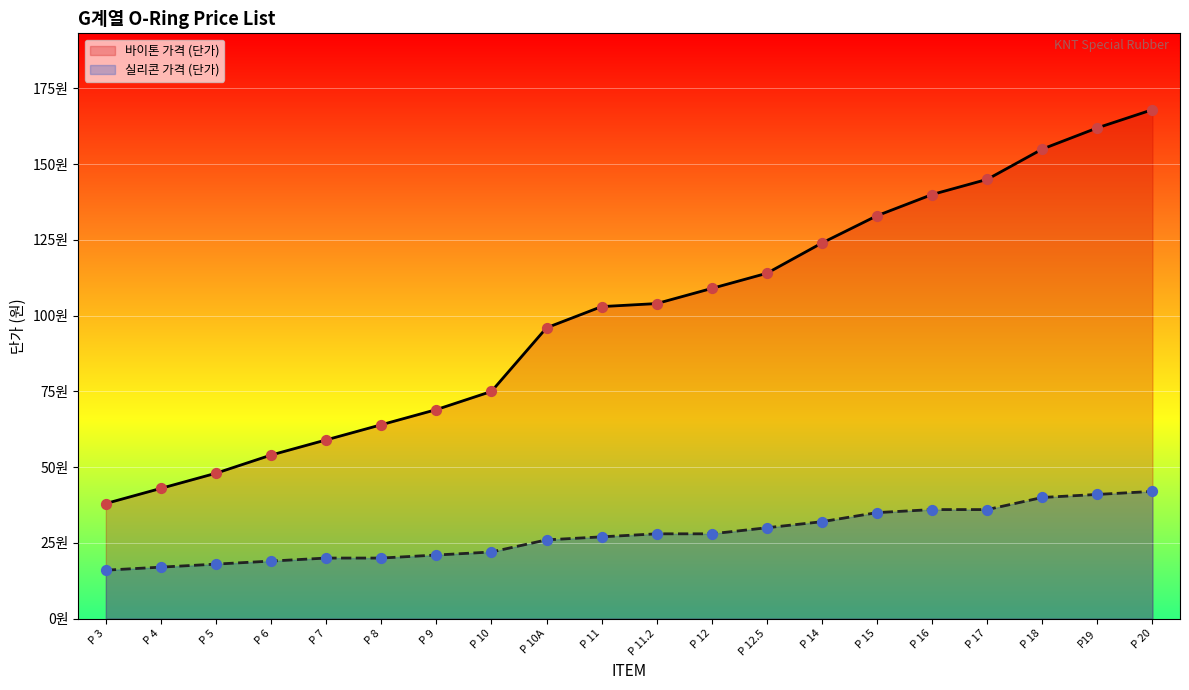

Is the value of 바이톤 가격 (단가) at P 12 greater than the value of 실리콘 가격 (단가) at P 16?

Yes